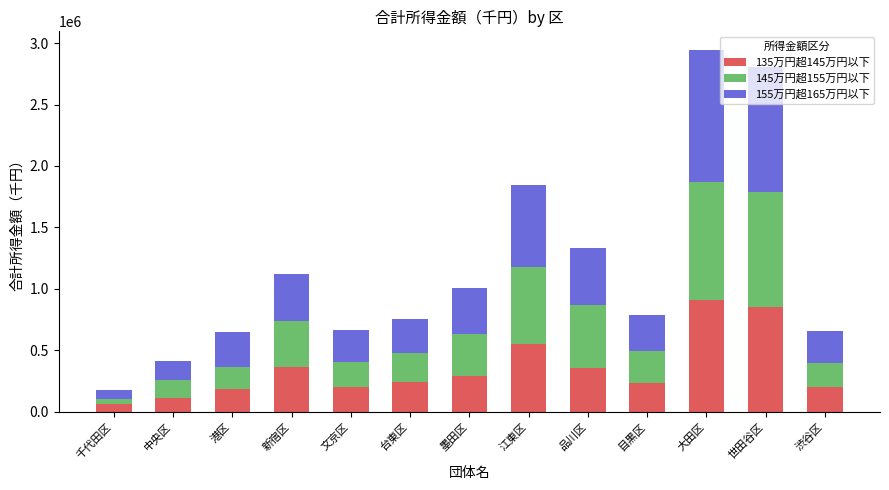

At which category is the sum across all series the highest?

大田区